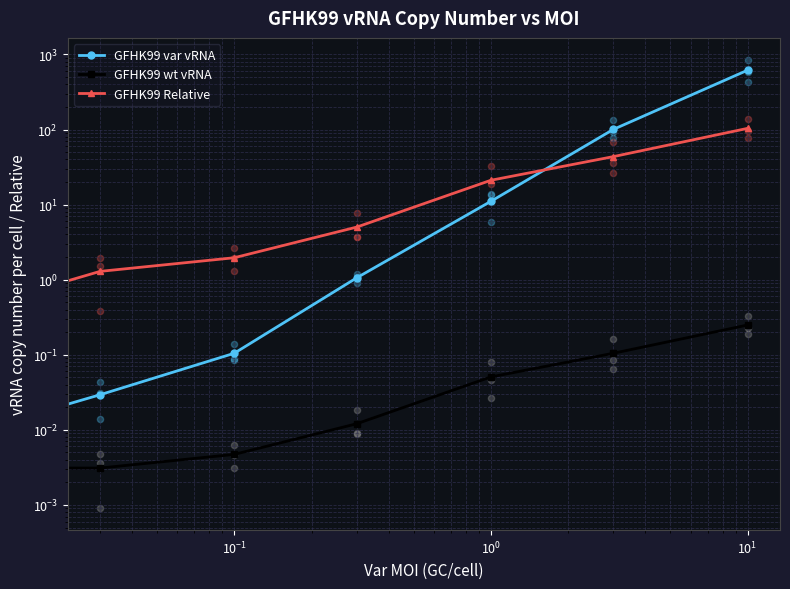

Which series has the largest total across all categories?

GFHK99 var vRNA